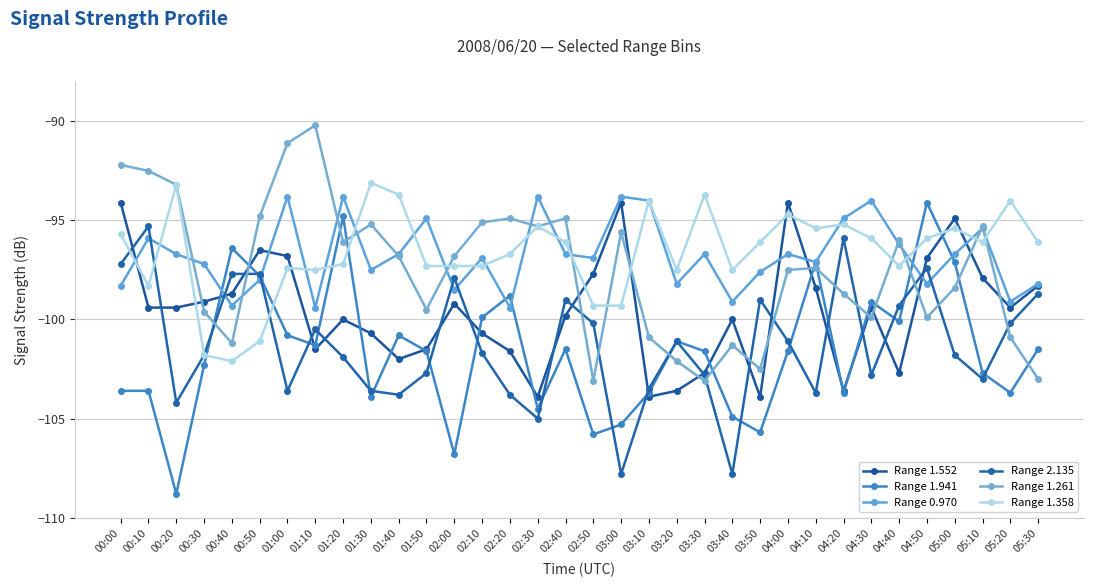

Reading left to right, transcribe all the data shown in this chart.

Range 1.552: -94.1	-99.4	-99.4	-99.1	-98.7	-96.5	-96.8	-101.5	-100.0	-100.7	-102.0	-101.5	-99.2	-100.7	-101.6	-103.9	-99.8	-97.7	-94.1	-103.9	-103.6	-102.7	-100.0	-103.9	-94.1	-98.4	-103.6	-99.4	-102.7	-96.9	-94.9	-97.9	-99.4	-98.3
Range 1.941: -103.6	-103.6	-108.8	-102.3	-96.4	-97.8	-100.8	-101.3	-94.8	-103.9	-100.8	-101.6	-106.8	-99.9	-98.8	-104.5	-101.5	-105.8	-105.3	-103.7	-101.1	-101.6	-104.9	-105.7	-101.6	-97.1	-103.7	-99.1	-100.1	-94.1	-97.1	-102.7	-103.7	-101.5
Range 0.970: -98.3	-95.9	-96.7	-97.2	-99.3	-98.0	-93.8	-99.4	-93.8	-97.5	-96.7	-94.9	-98.5	-96.9	-99.4	-93.8	-96.7	-96.9	-93.8	-94.0	-98.2	-96.7	-99.1	-97.6	-96.7	-97.1	-94.9	-94.0	-96.2	-98.2	-96.7	-95.4	-99.1	-98.2
Range 2.135: -97.2	-95.3	-104.2	-101.8	-97.7	-97.7	-103.6	-100.5	-101.9	-103.6	-103.8	-102.7	-97.9	-101.7	-103.8	-105.0	-99.0	-100.2	-107.8	-103.5	-101.1	-102.8	-107.8	-99.0	-101.1	-103.7	-95.9	-102.8	-99.3	-97.4	-101.8	-103.0	-100.2	-98.7
Range 1.261: -92.2	-92.5	-93.2	-99.6	-101.2	-94.8	-91.1	-90.2	-96.1	-95.2	-96.8	-99.5	-96.8	-95.1	-94.9	-95.3	-94.9	-103.1	-95.6	-100.9	-102.1	-103.1	-101.3	-102.5	-97.5	-97.4	-98.7	-99.9	-96.0	-99.9	-98.4	-95.3	-100.9	-103.0
Range 1.358: -95.7	-98.3	-93.2	-101.8	-102.1	-101.1	-97.4	-97.5	-97.2	-93.1	-93.7	-97.3	-97.3	-97.3	-96.7	-95.3	-96.1	-99.3	-99.3	-94.0	-97.5	-93.7	-97.5	-96.1	-94.7	-95.4	-95.2	-95.9	-97.3	-95.9	-95.4	-96.1	-94.0	-96.1